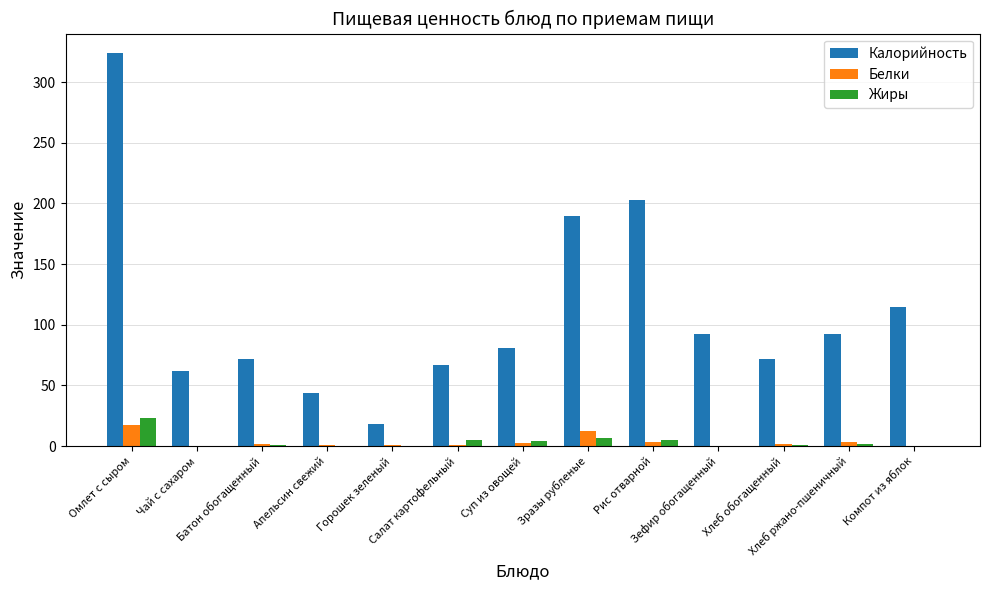

What is the maximum value shown in the chart?

323.8